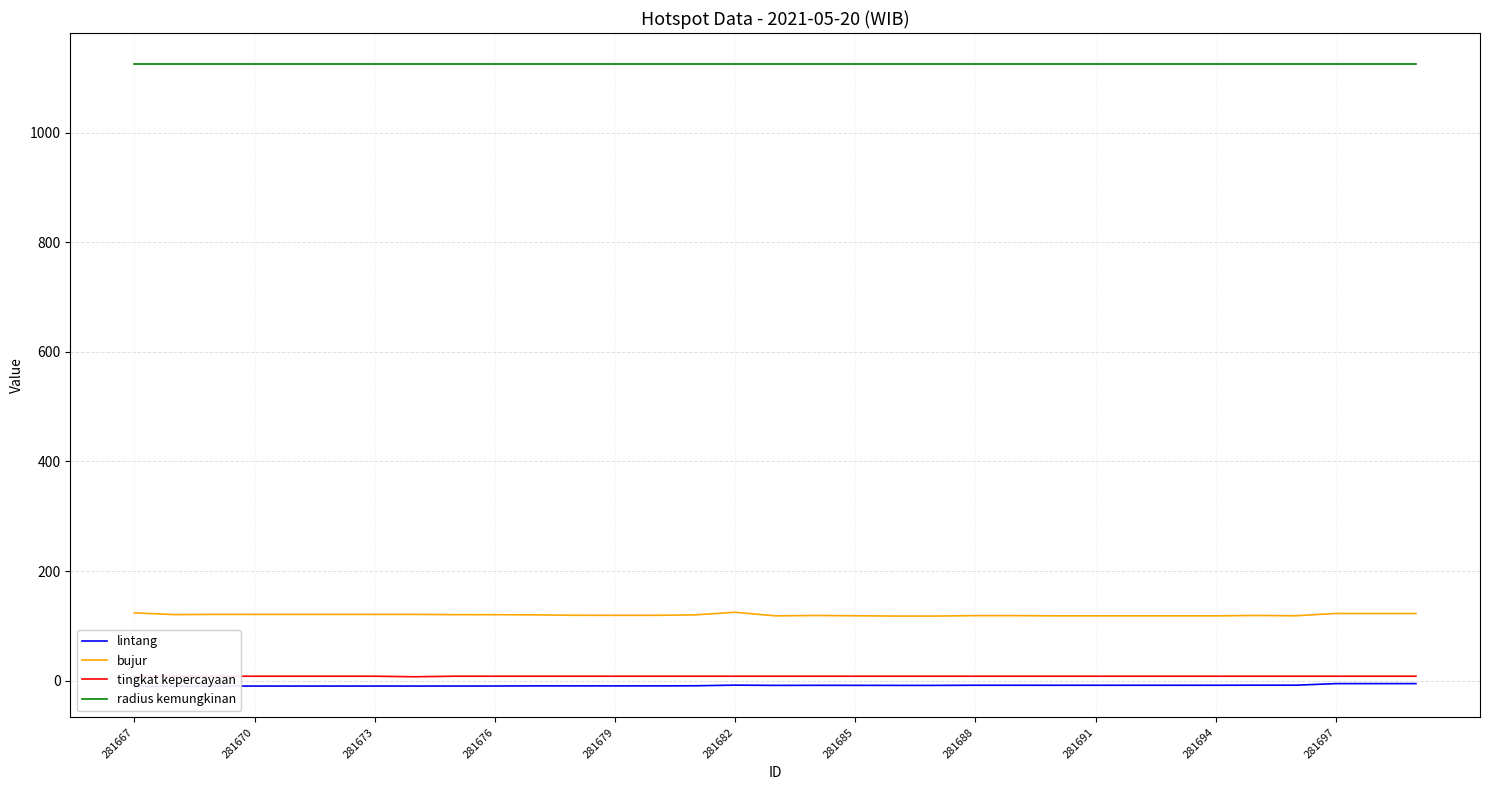

What is the difference between the highest and lowest values at 26?

1133.5